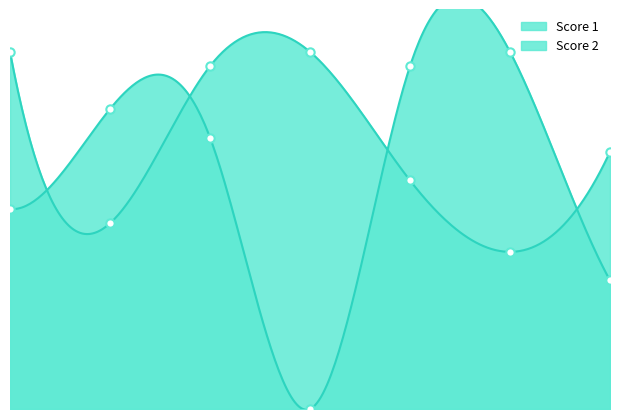

True or false: Score 1 has more than 0 interior local peaks.

True